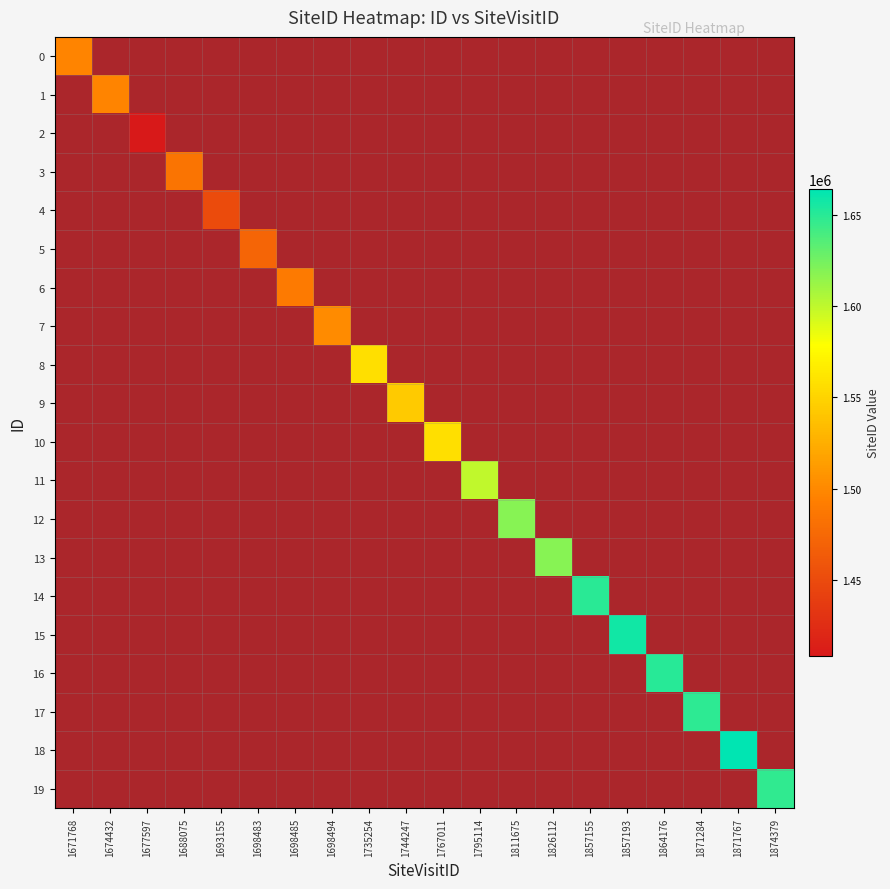

How many series are shown in this chart?

20